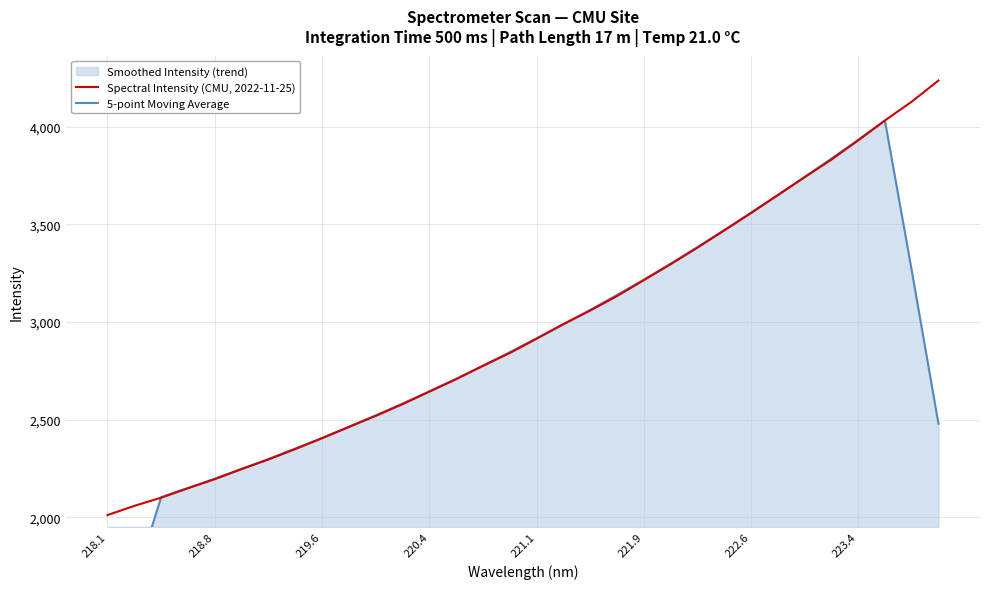

Is it true that Spectral Intensity (CMU, 2022-11-25) equals 1218.7 at 221.1?

False